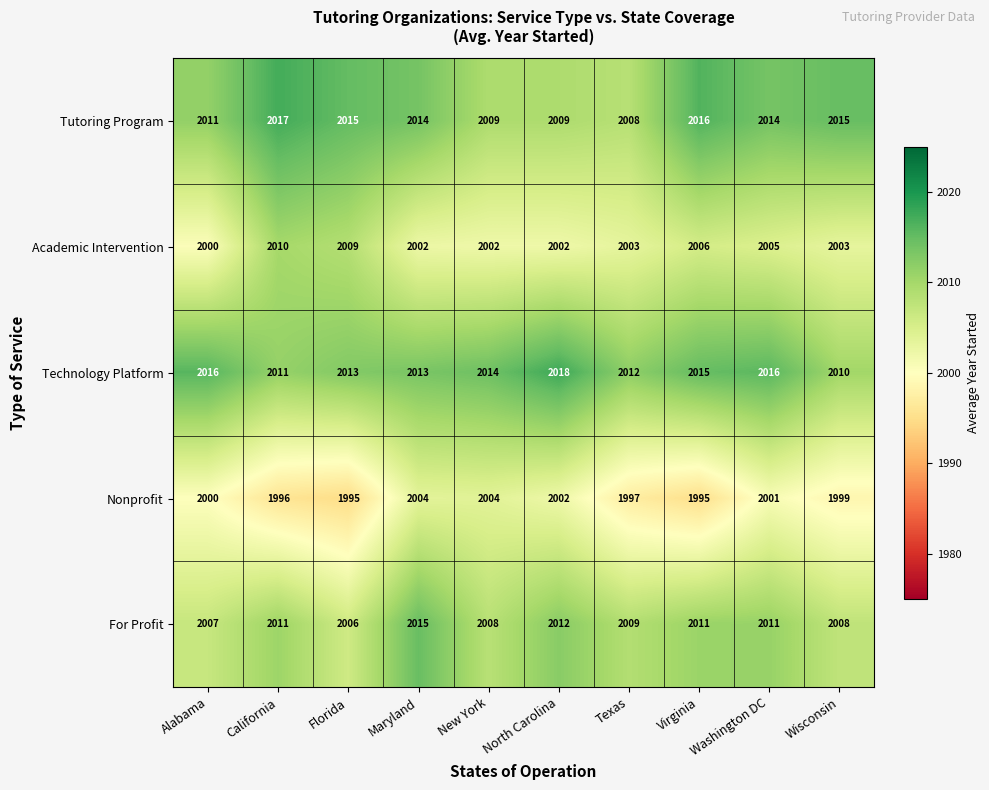

At which category is the sum across all series the highest?

Maryland